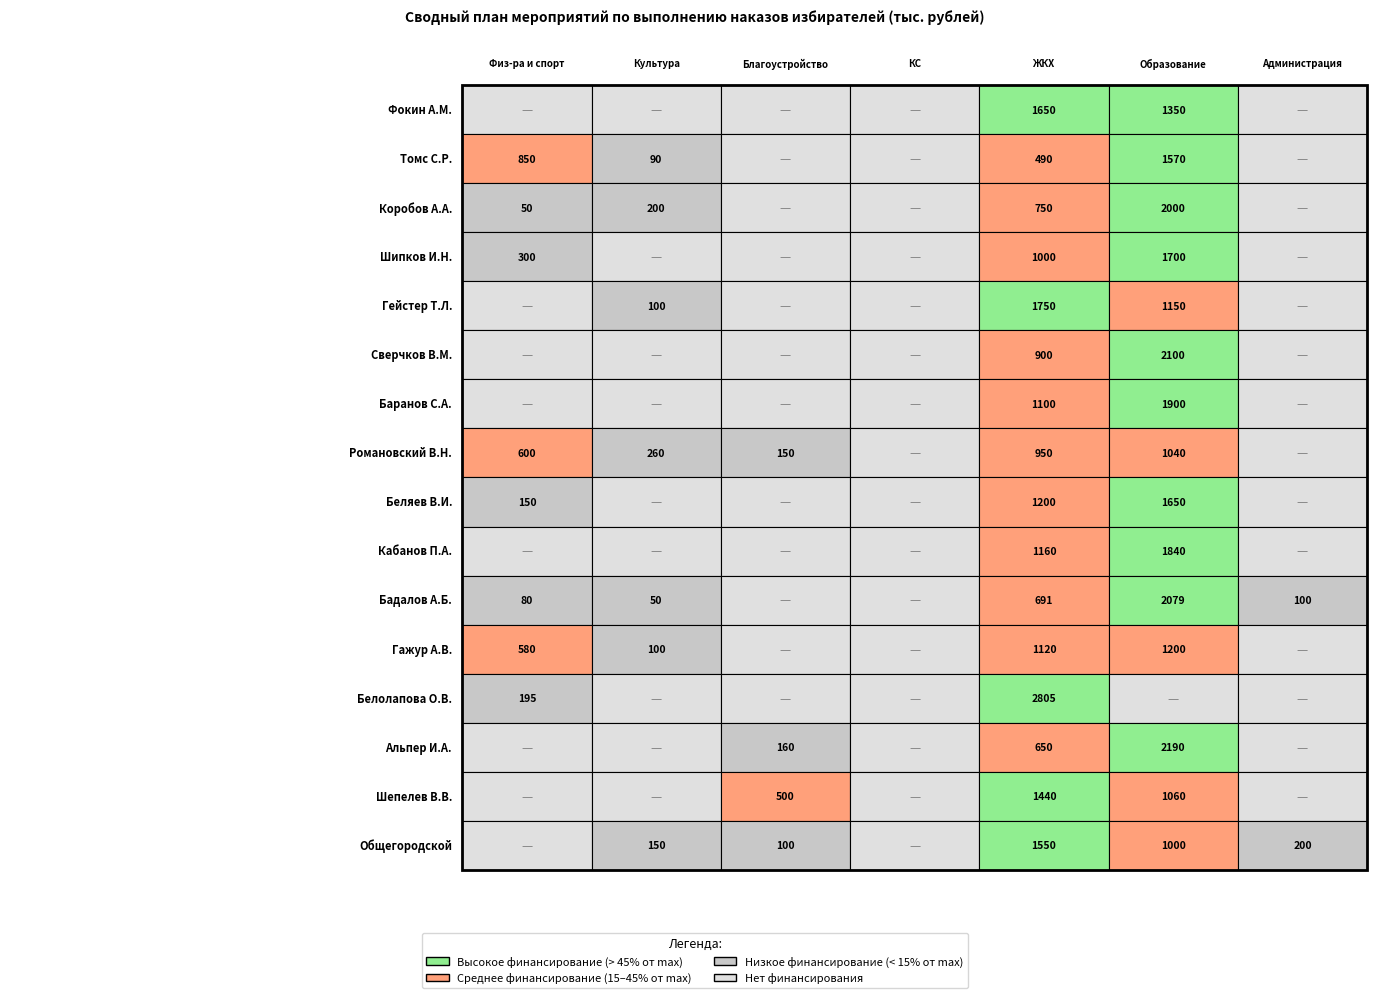

Count the Управление благоустройства values in the range 0 to 100.

13